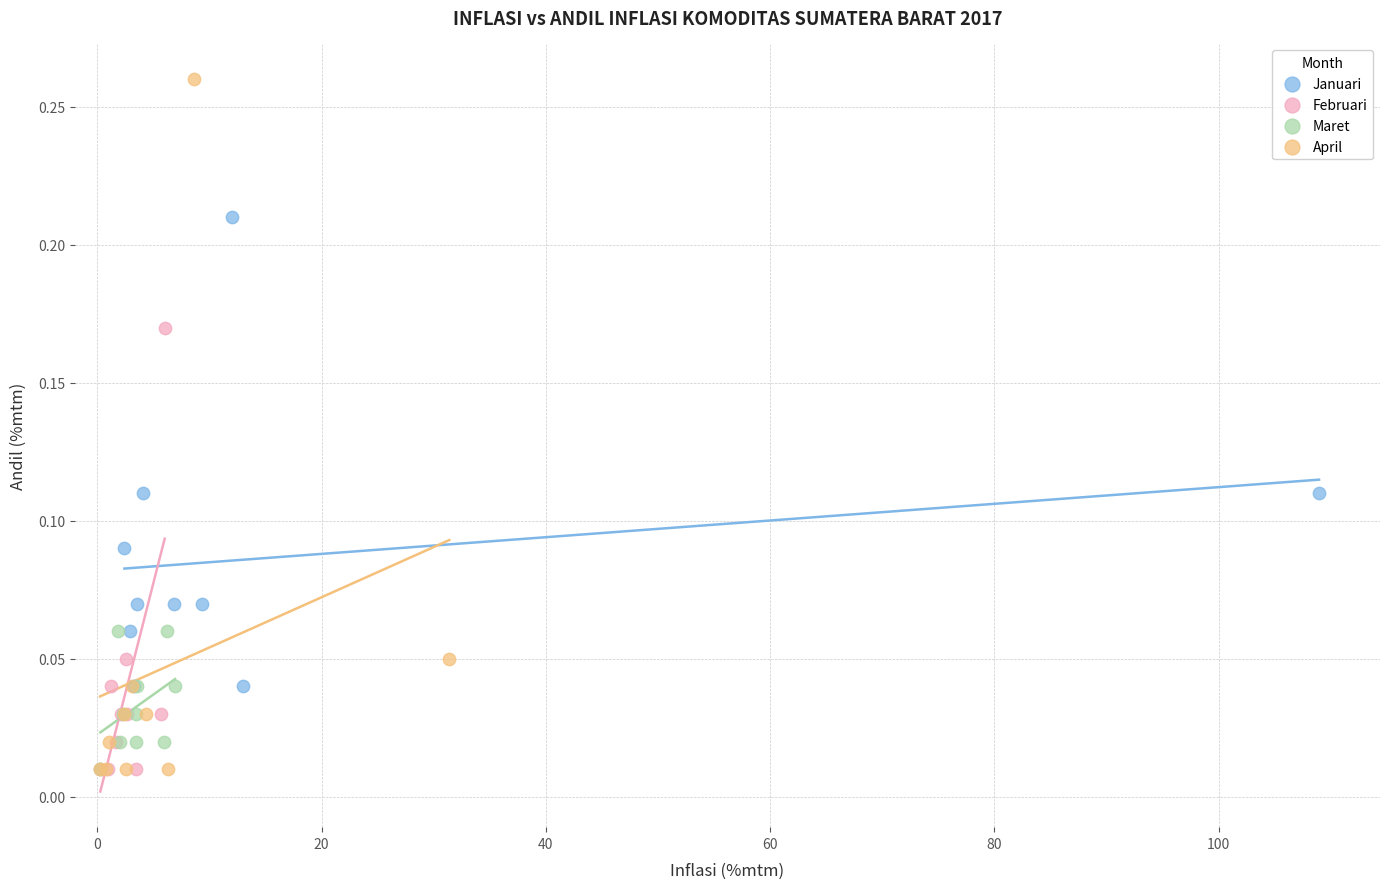

Which series contains the highest Y value?

April